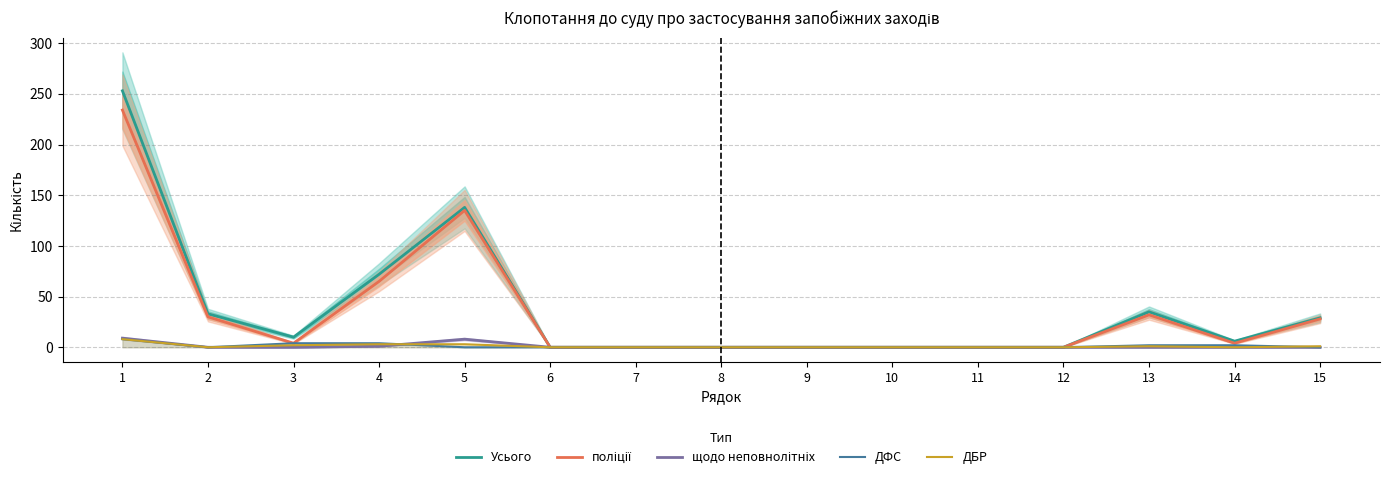

Which has a higher value, 15 or 2?

2